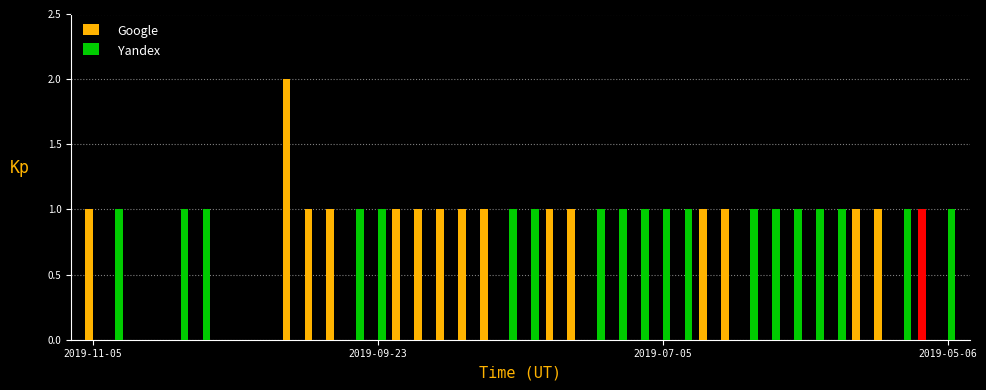

Which series has the widest spread of values?

Google